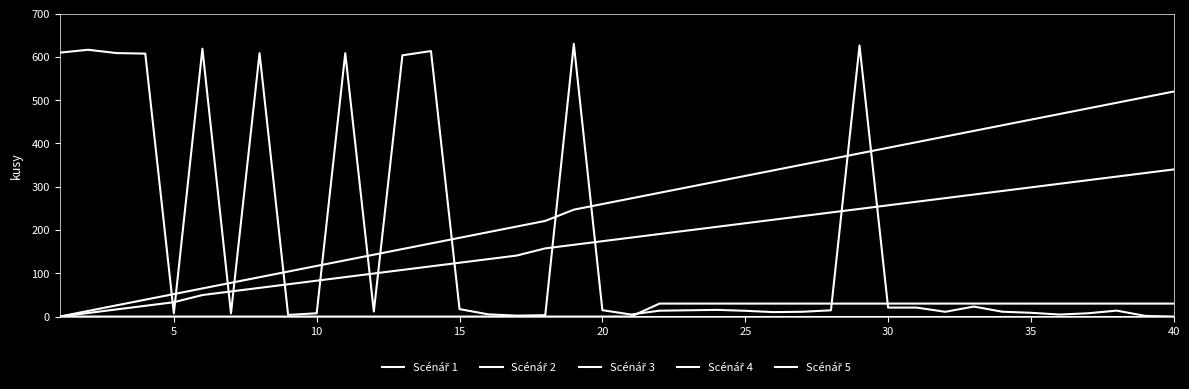

How many lines are shown in the chart?

5